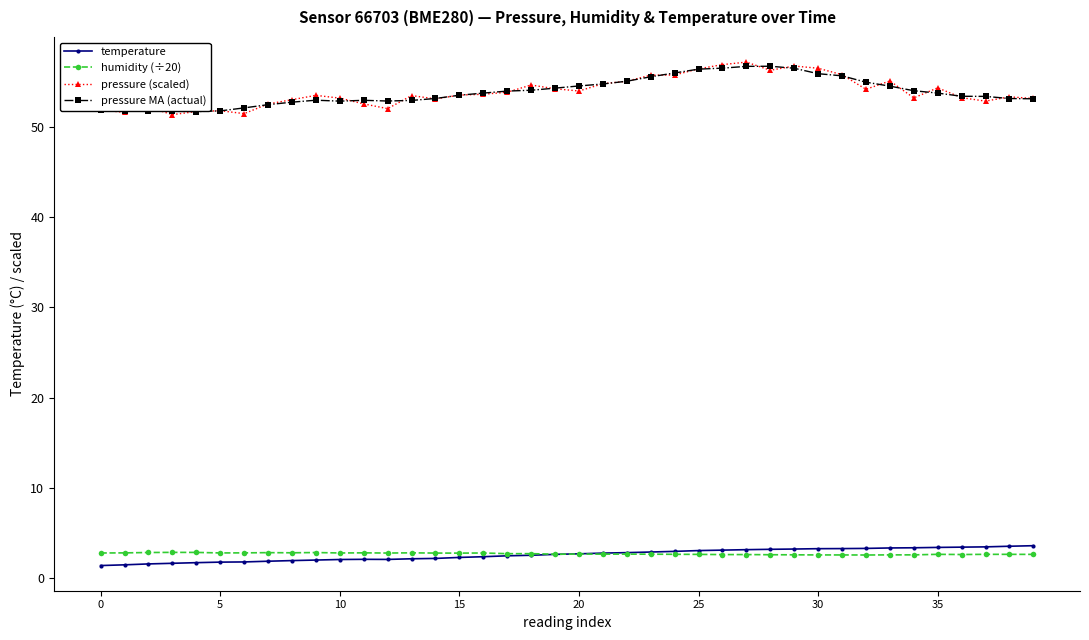

True or false: humidity (÷20) and pressure (scaled) intersect in this chart.

False